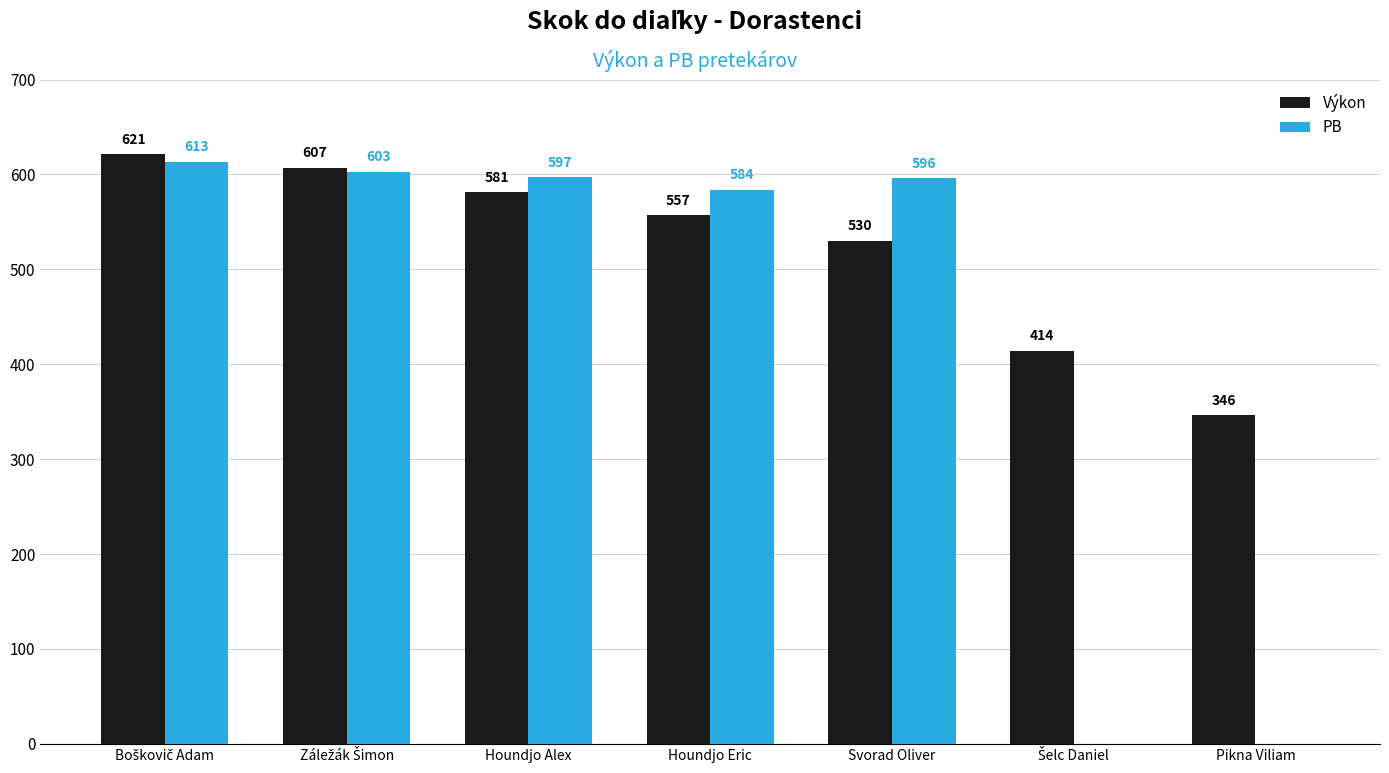

Which series has the largest total across all categories?

Výkon